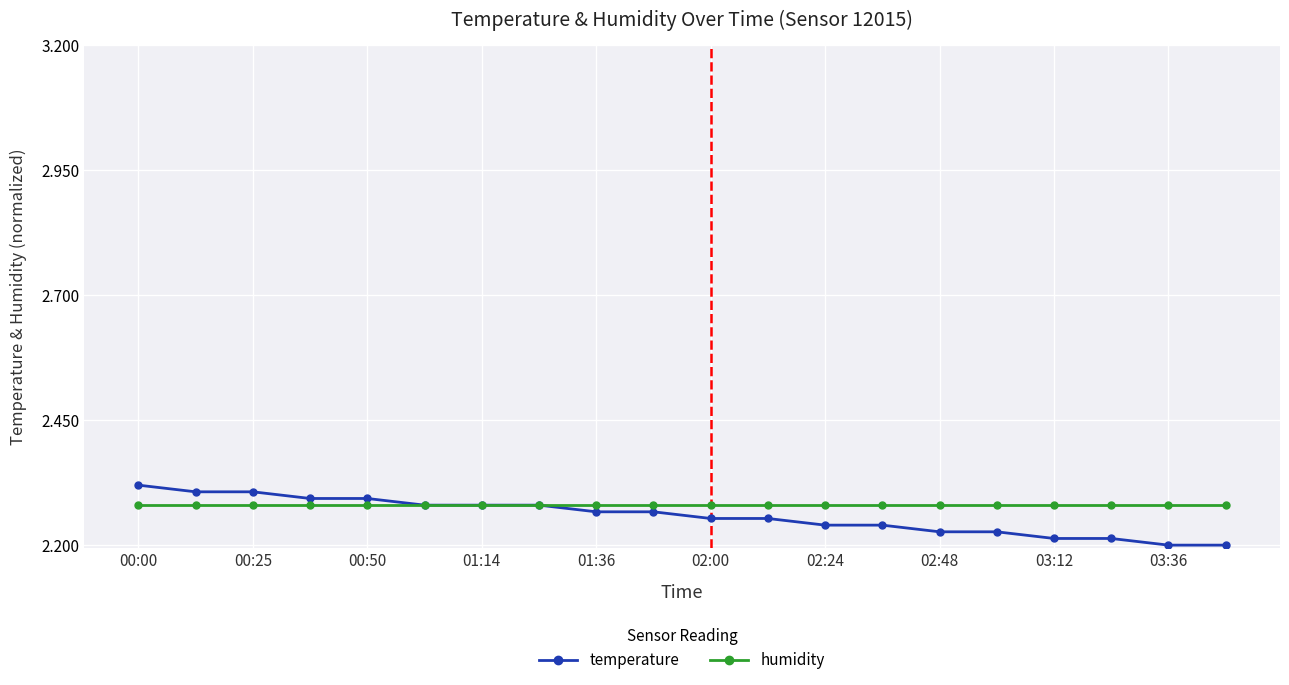

Which series has the largest total across all categories?

humidity